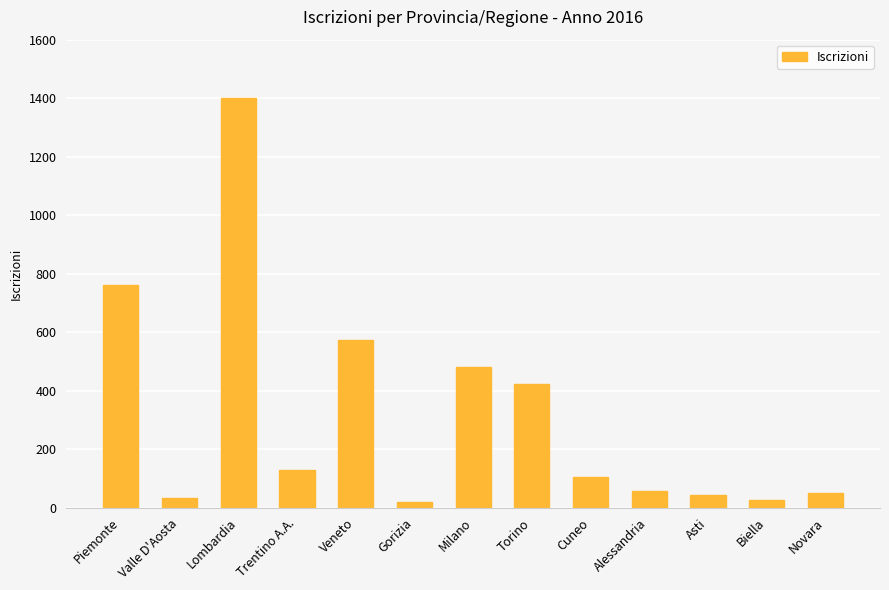

What is the label of the 3rd bar from the left?

Lombardia